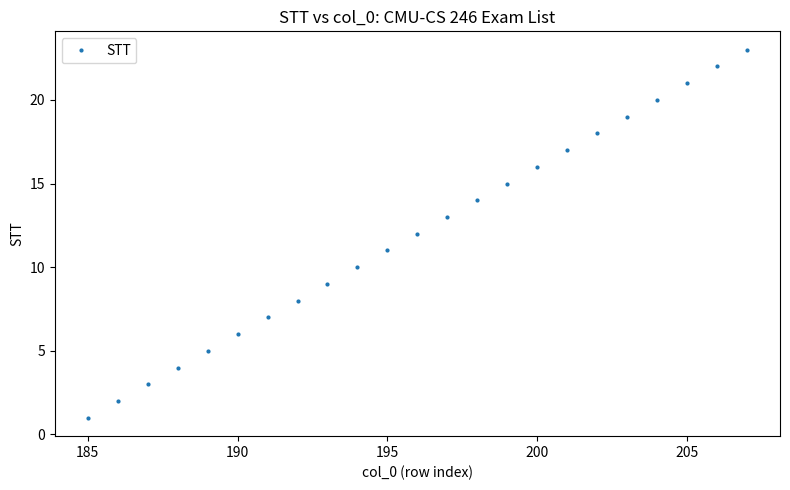

What is the smallest value displayed?

1